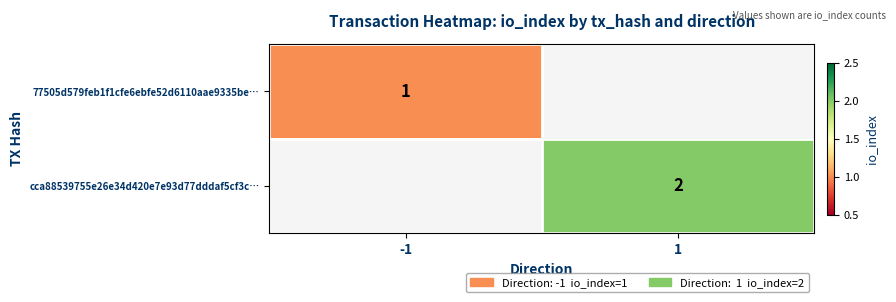

What is the smallest value displayed?

1.0